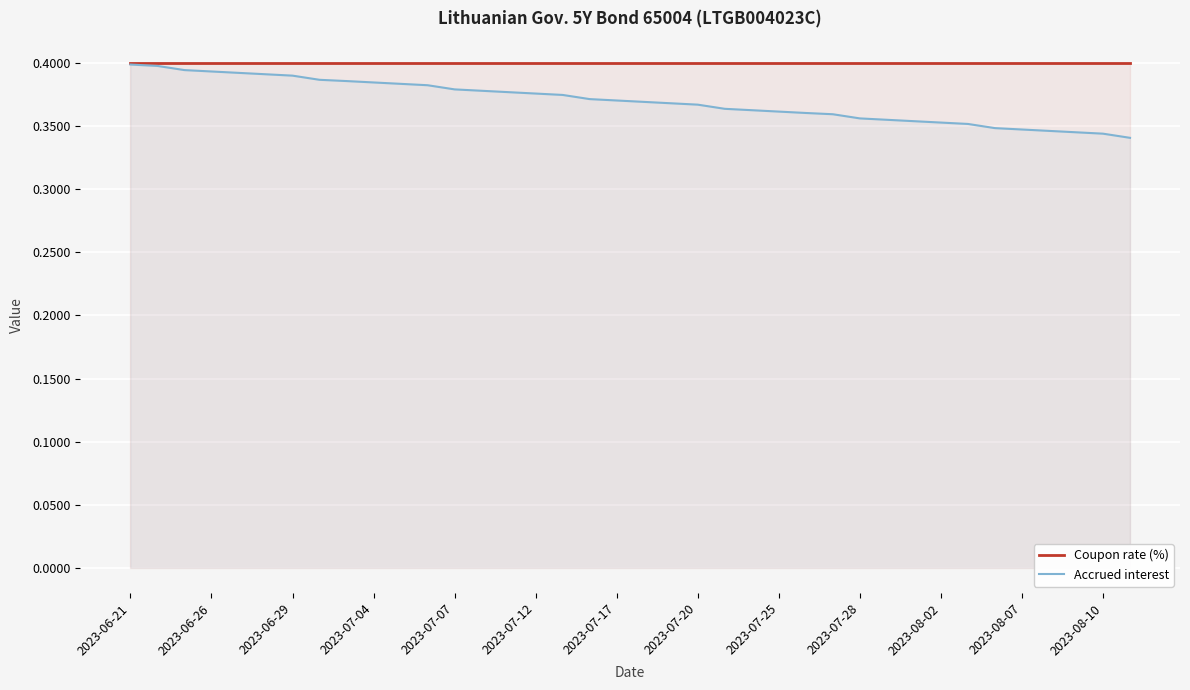

What is the maximum value for Coupon rate (%)?

0.4